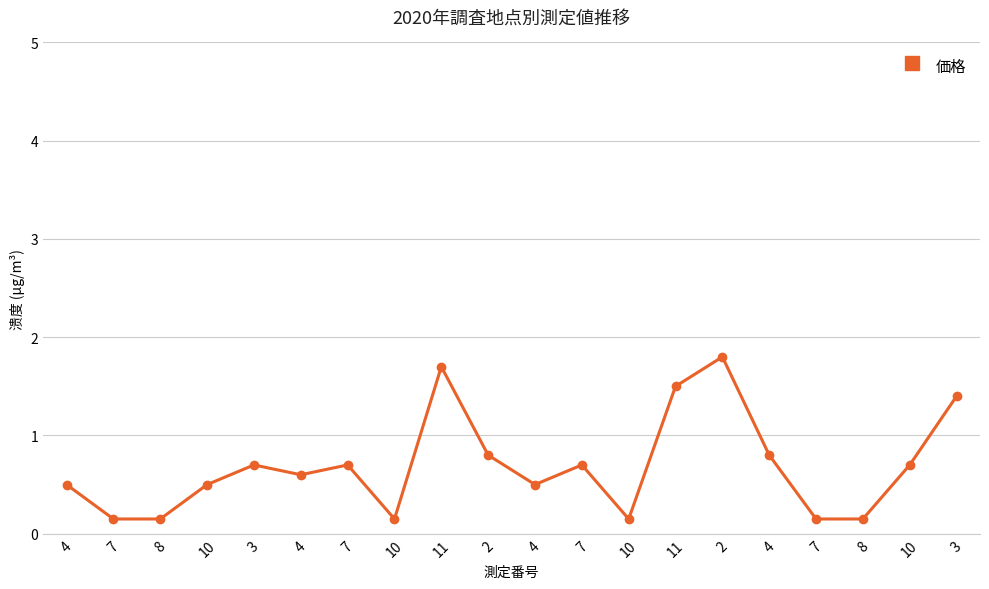

Read the value at 4.

0.5